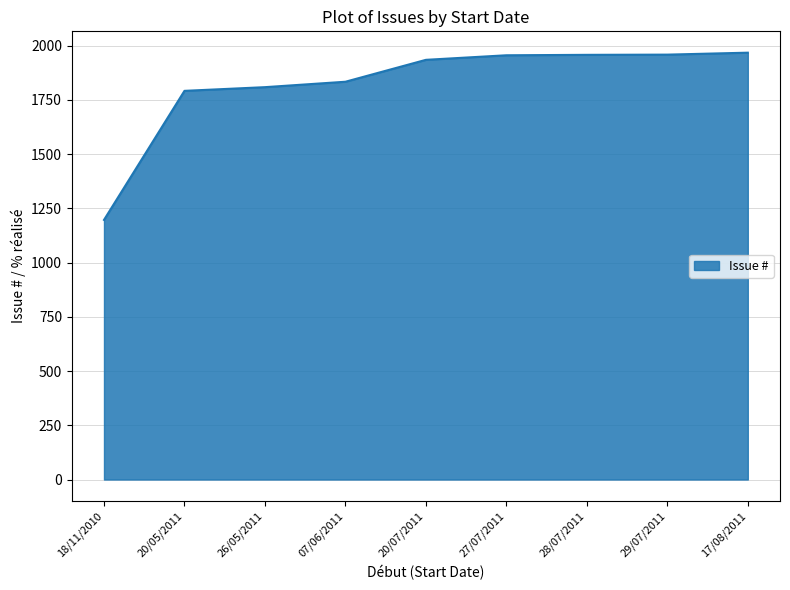

True or false: the data shows 977 at 29/07/2011.

False